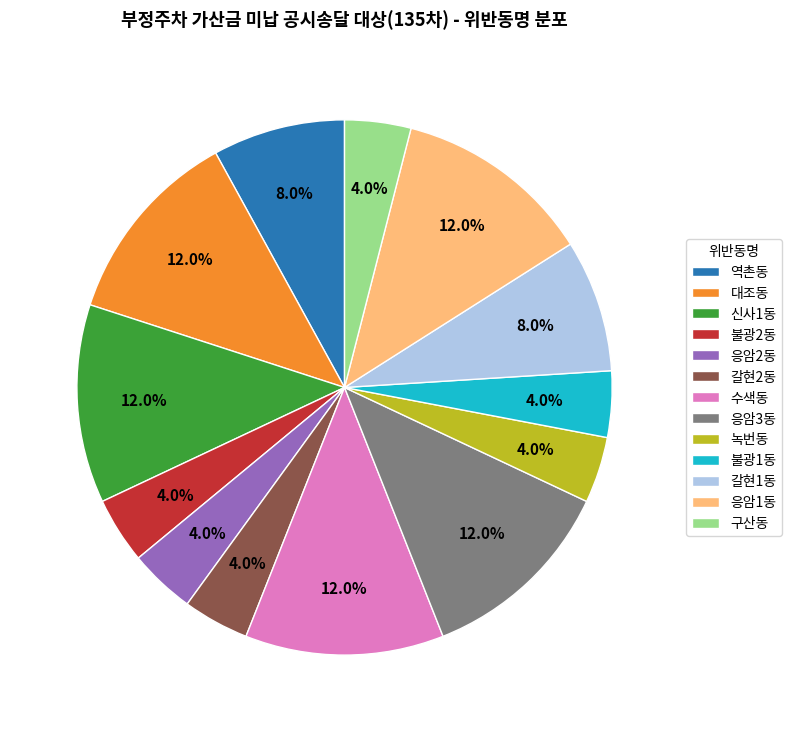

To the nearest percent, what percentage of the pie is 불광1동?

4%